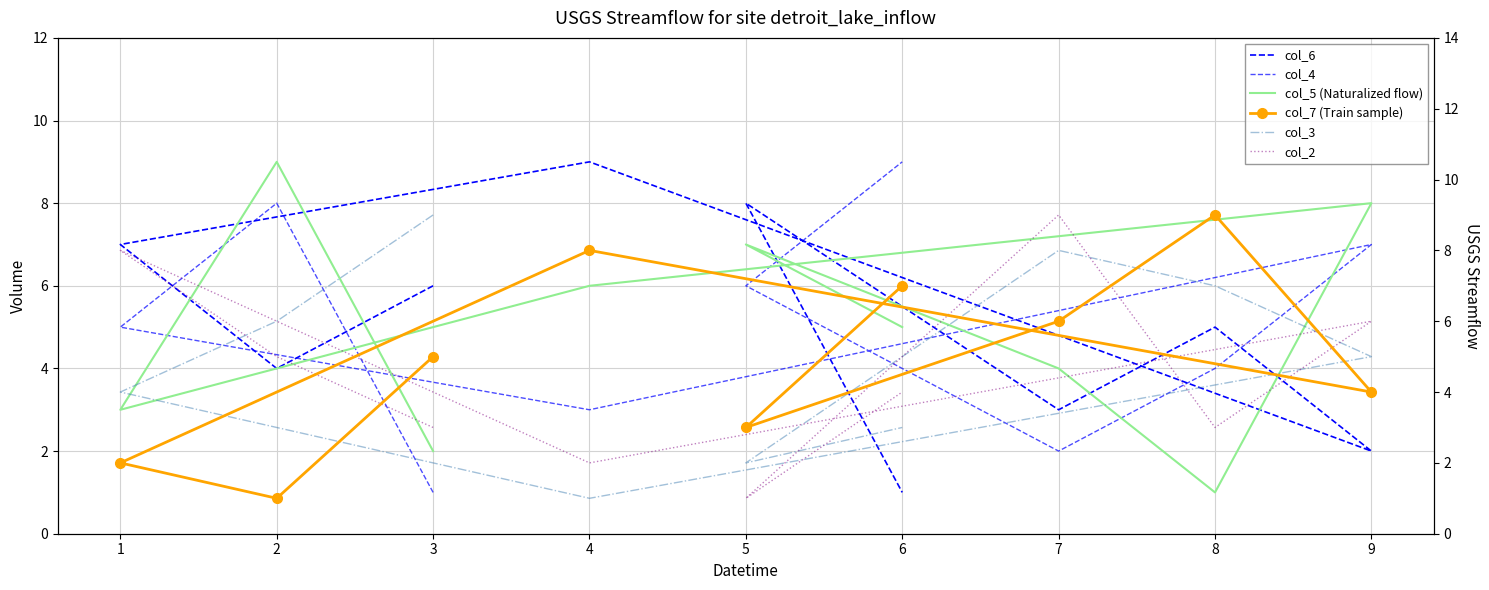

Where do col_7 (Train sample) and col_2 first cross each other?

3 and 2